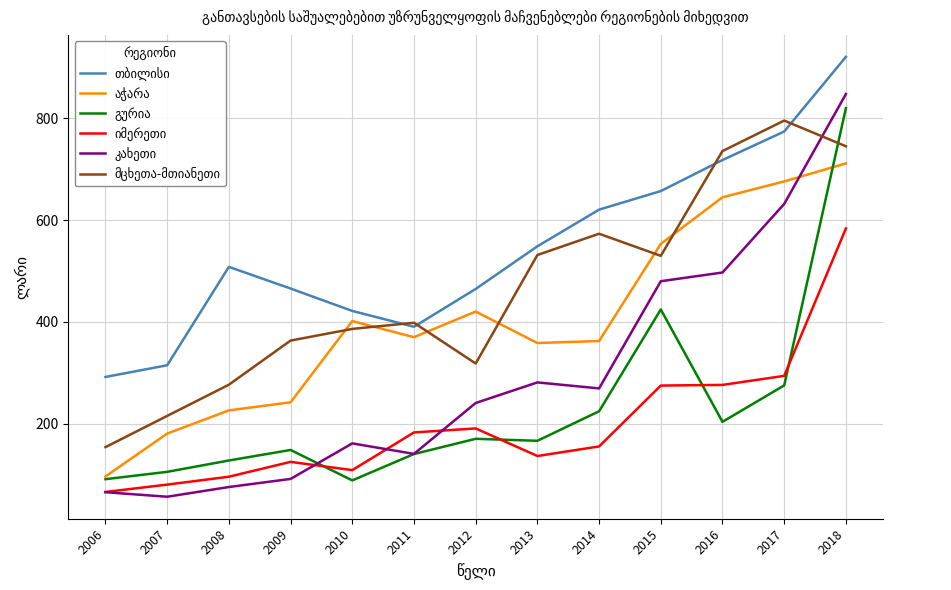

What is the greatest value displayed?

920.5